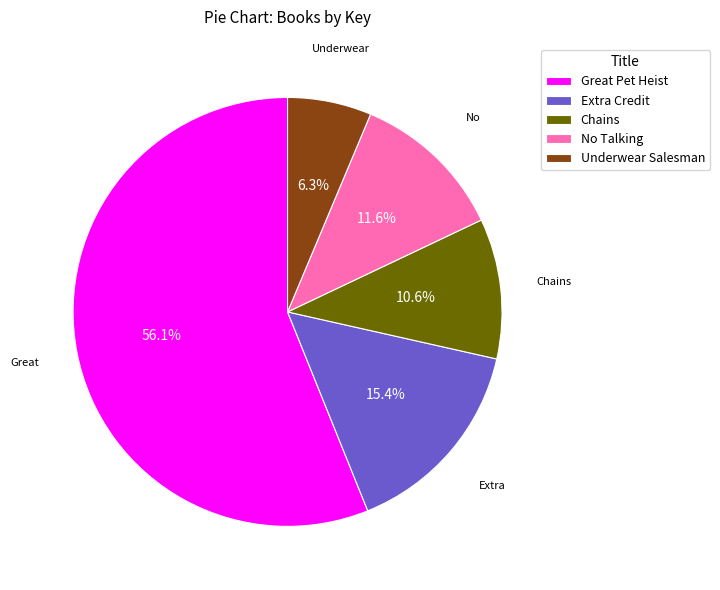

Do Chains and No Talking together represent more than half of the pie?

No